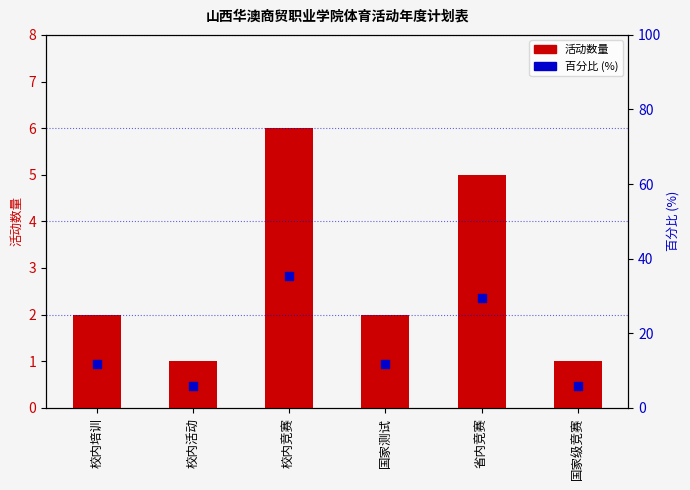

At which category is the sum across all series the highest?

校内竞赛